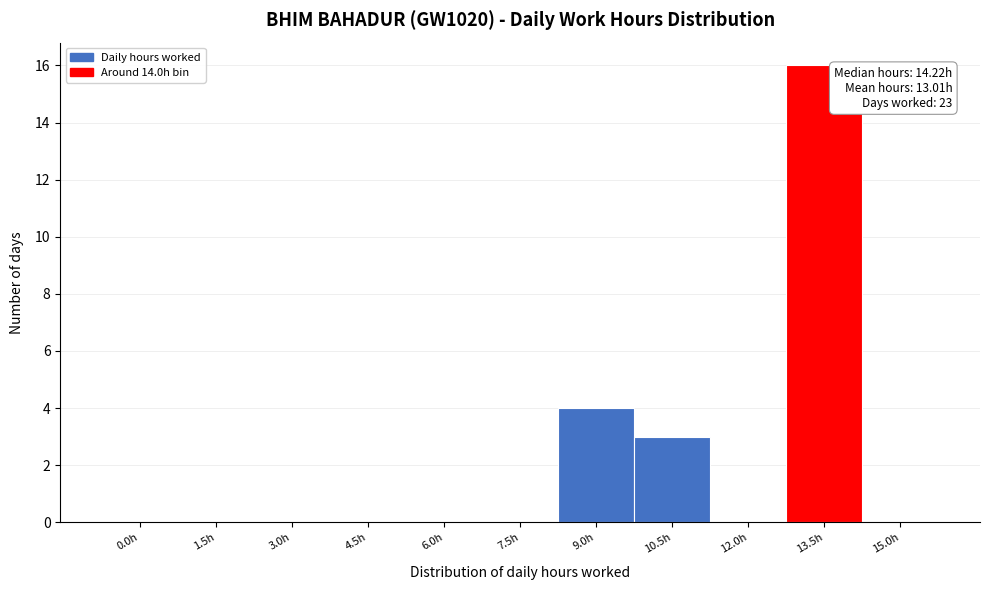

Reading left to right, transcribe all the data shown in this chart.

0.0h=0	1.5h=0	3.0h=0	4.5h=0	6.0h=0	7.5h=0	9.0h=4	10.5h=3	12.0h=0	13.5h=16	15.0h=0